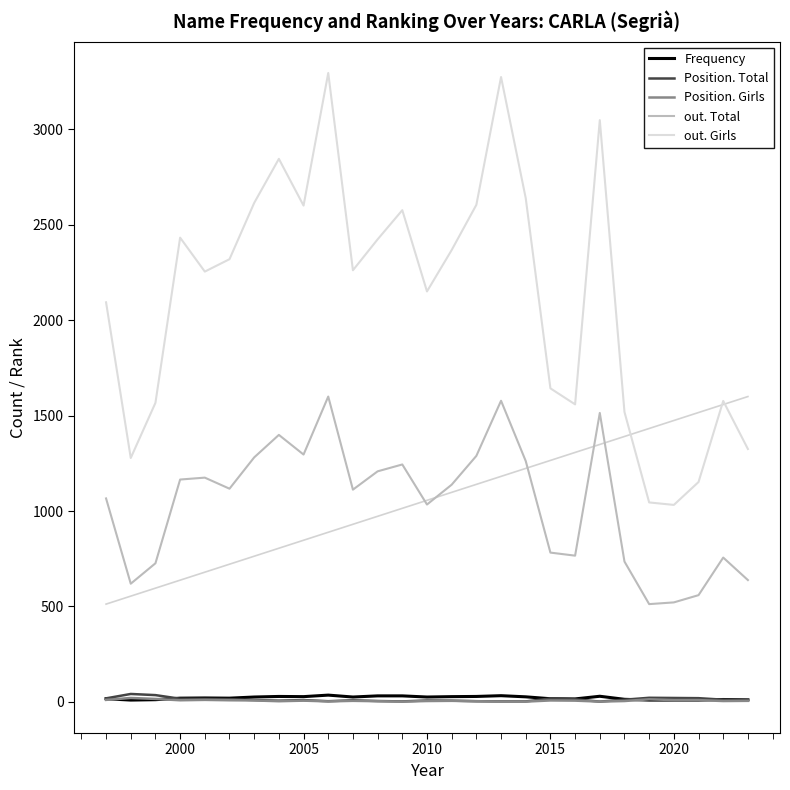

What is the difference between the maximum and second lowest values in the Position. Girls series?

19